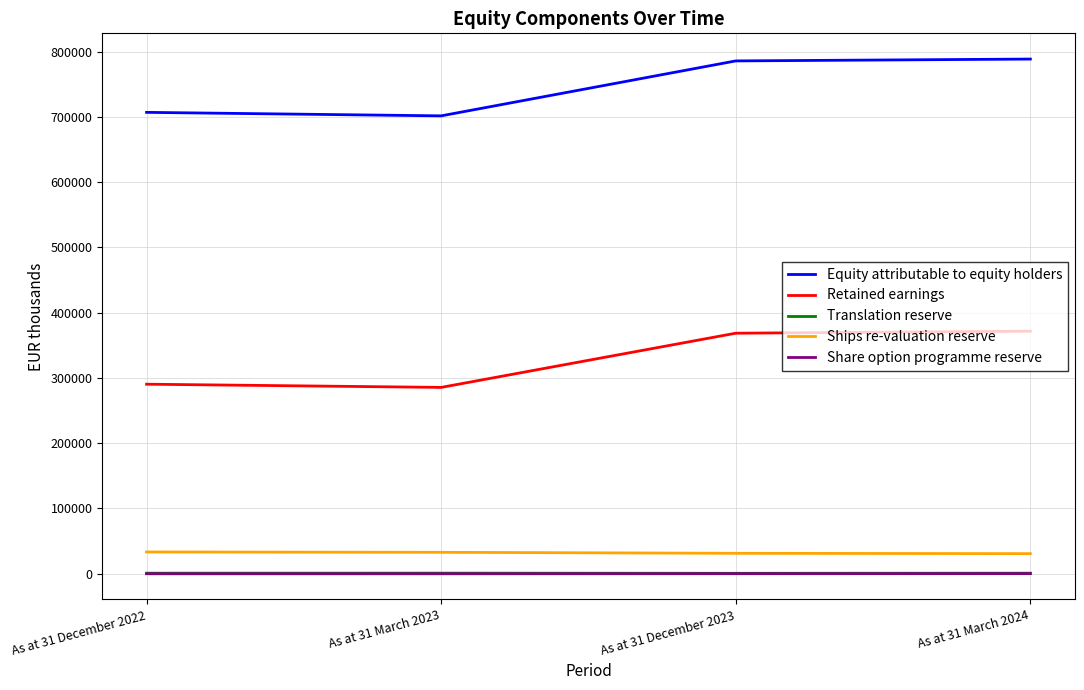

The value of Equity attributable to equity holders at As at 31 December 2023 is 1283980. True or false?

False